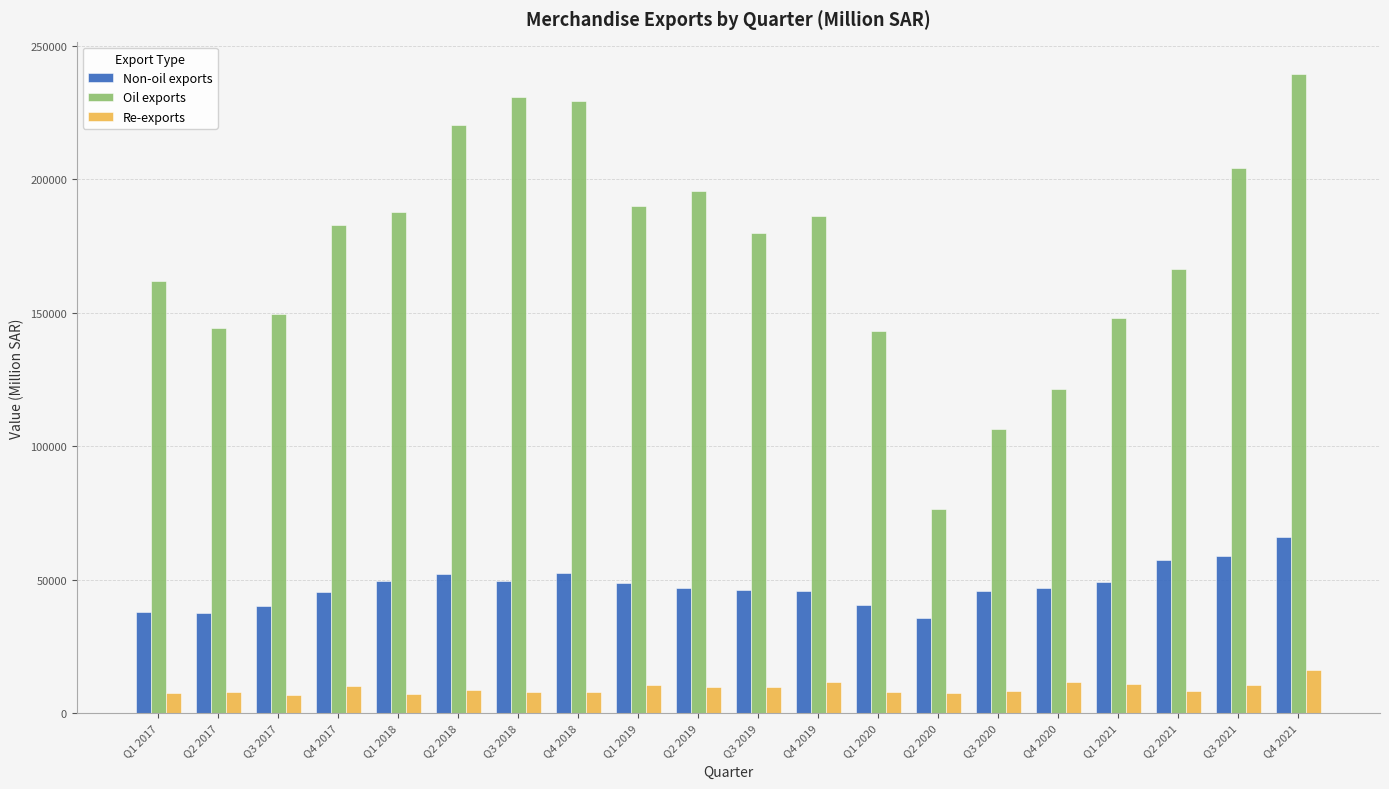

List the series in order of their peak value, lowest first.

Re-exports, Non-oil exports, Oil exports